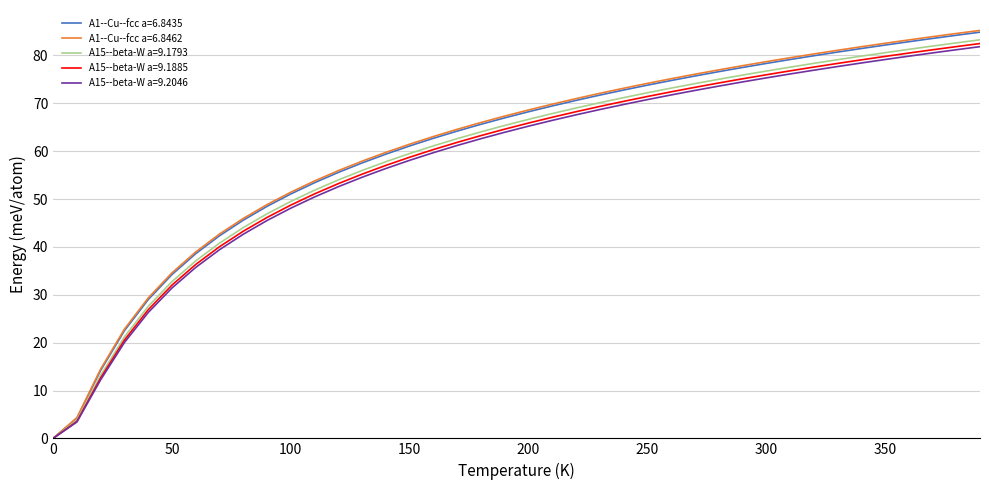

What is the difference between the second highest and second lowest values in the A15--beta-W a=9.1885 series?

78.3